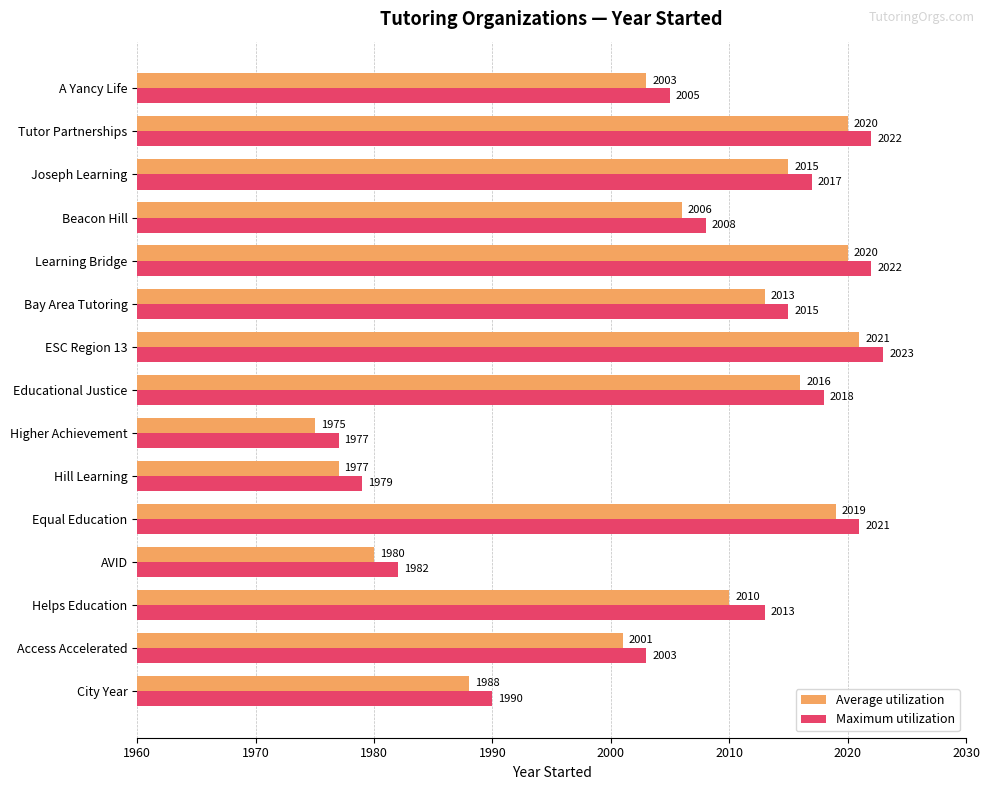

At which category is the sum across all series the highest?

ESC Region 13